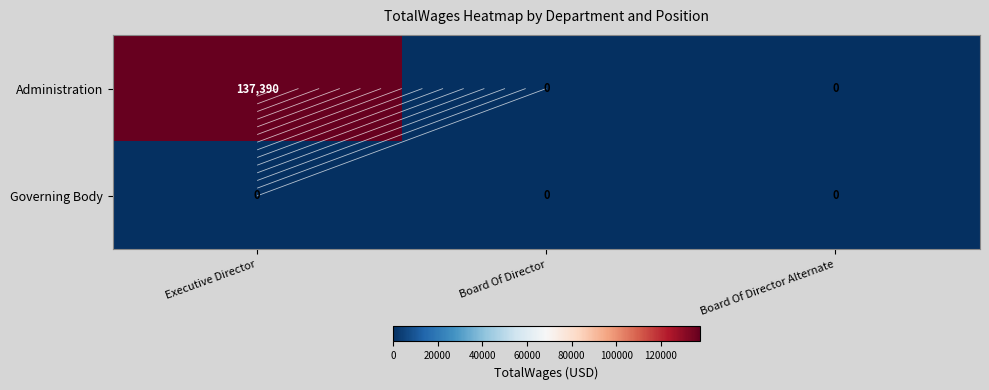

At how many categories does at least one series exceed 4337?

1